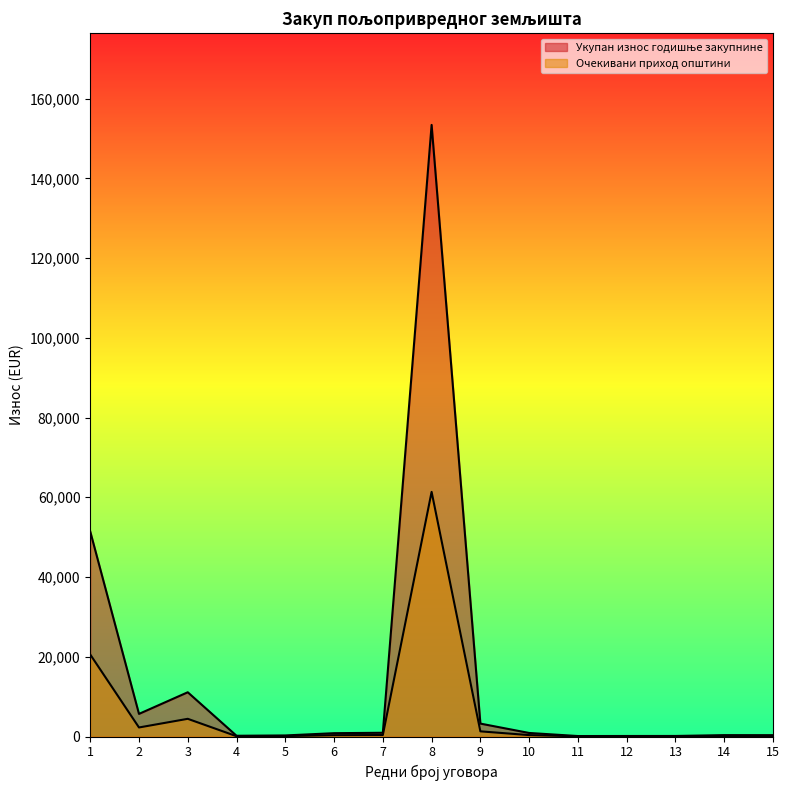

How many lines are shown in the chart?

2